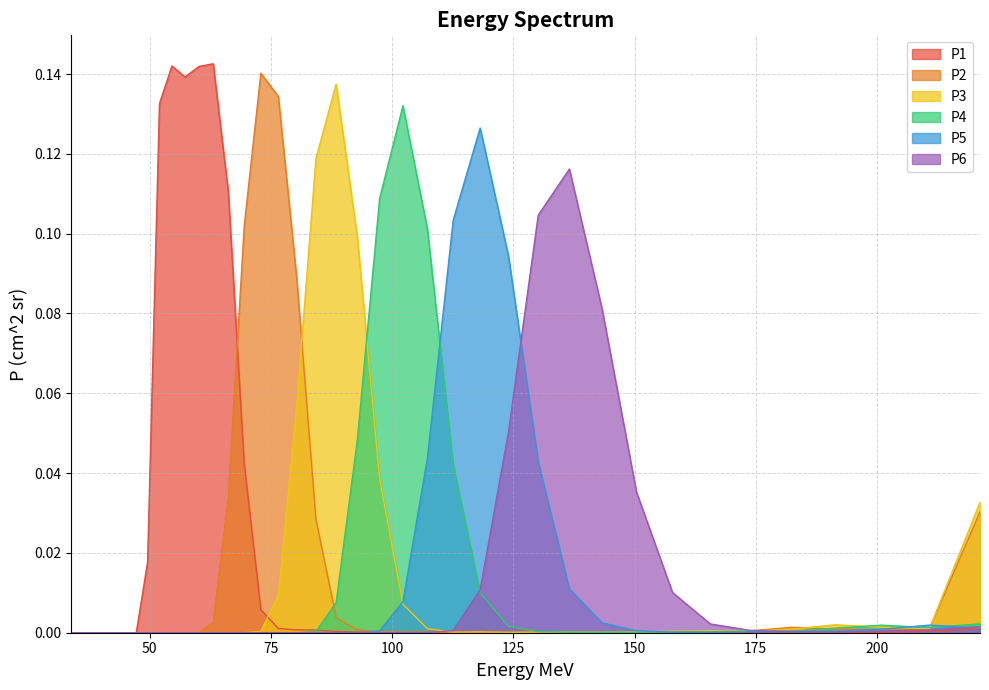

List the series in order of their peak value, lowest first.

P6, P5, P4, P3, P2, P1